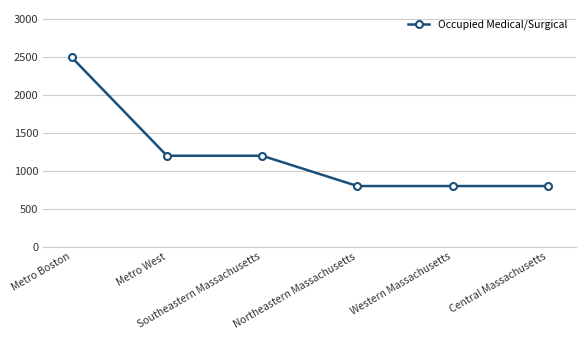

Between Southeastern Massachusetts and Western Massachusetts, which is larger?

Southeastern Massachusetts